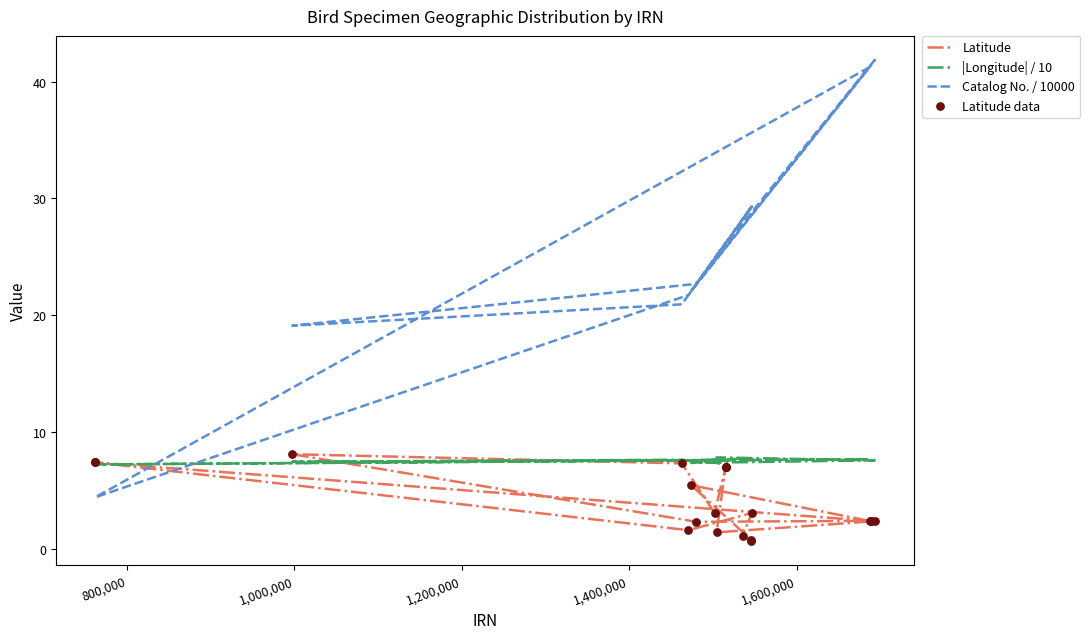

Which series has the widest spread of Y values?

Catalog No. / 10000